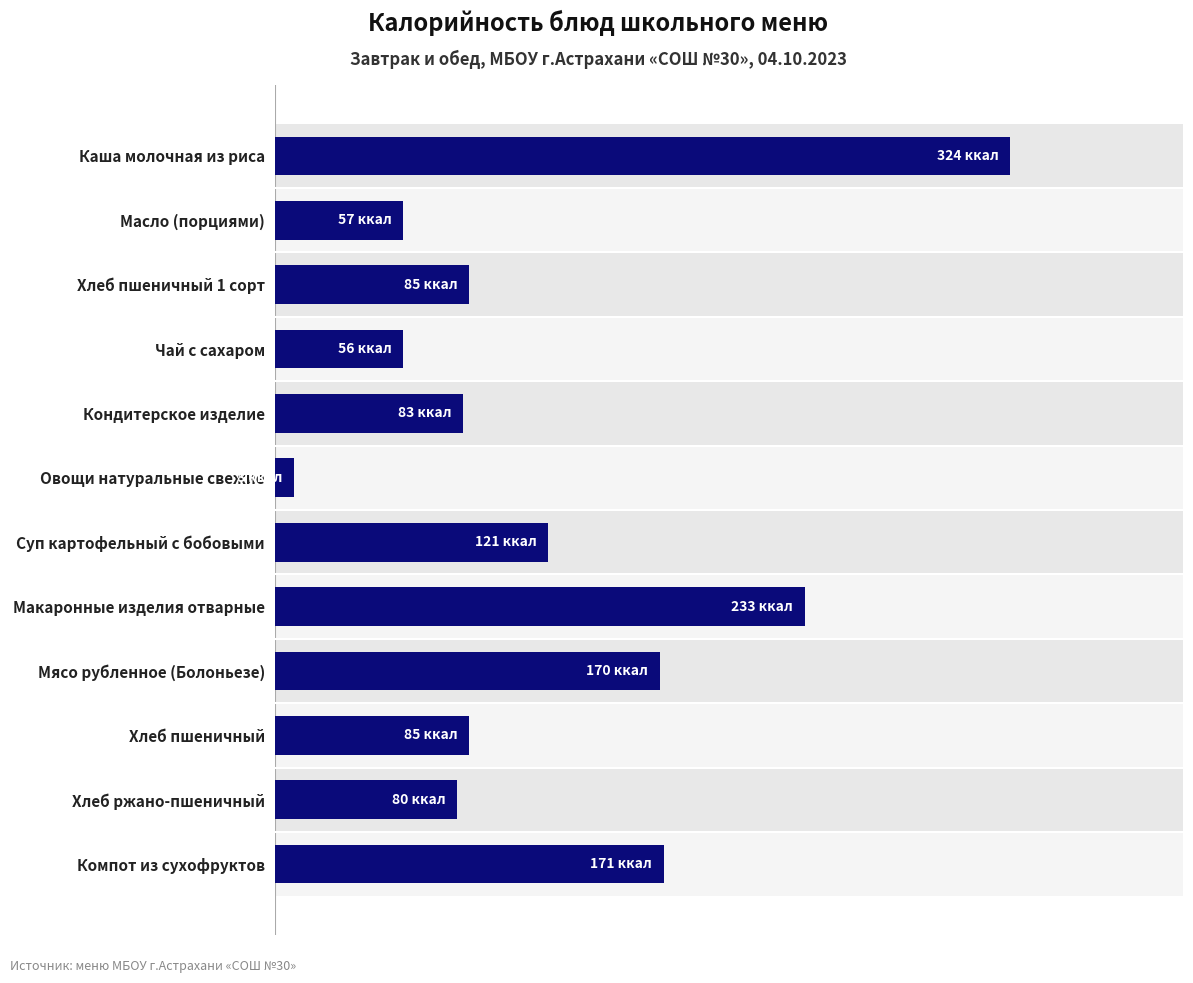

Does the chart contain any negative values?

No